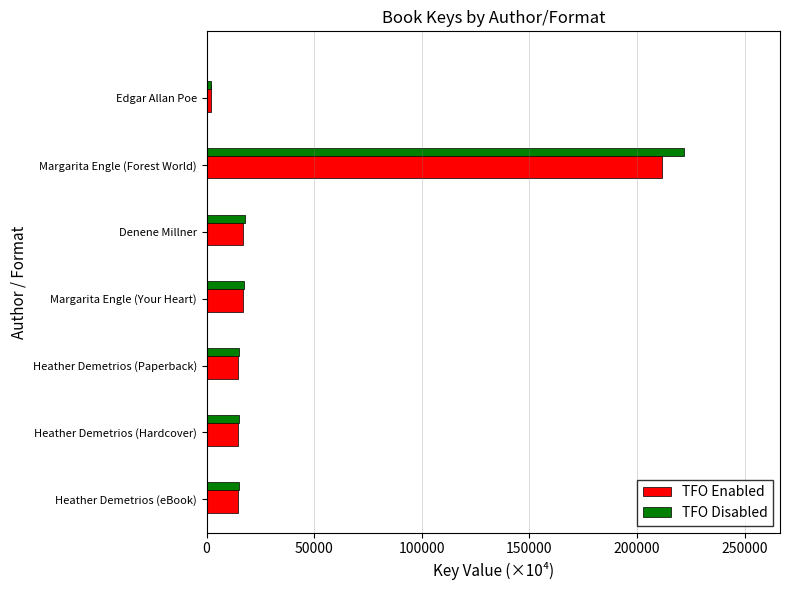

What is the difference between the maximum and minimum values in the TFO Enabled series?

209467.1